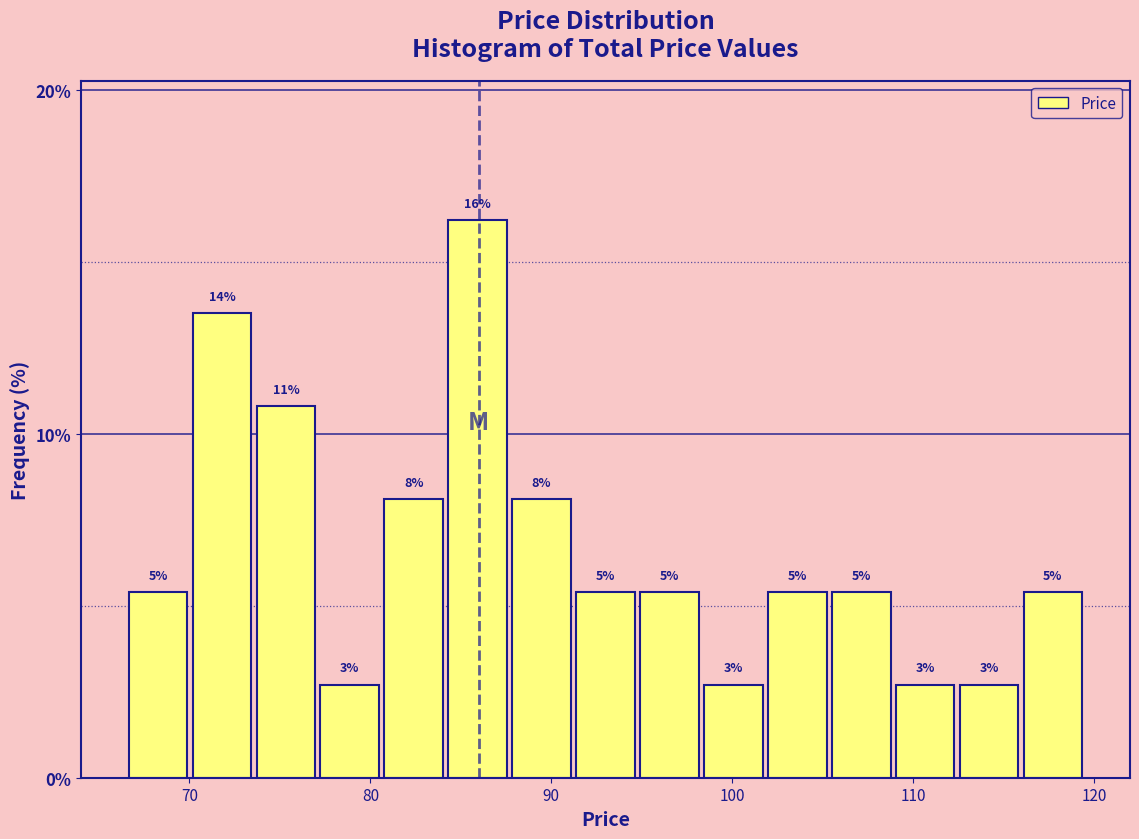

Read against the x-axis, roughly where is the centre of the tallest bar?

86